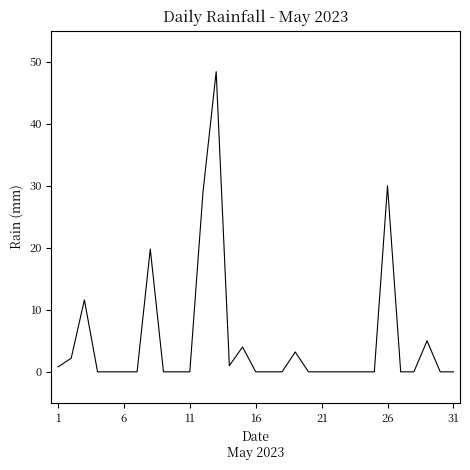

What is the greatest value displayed?

48.4